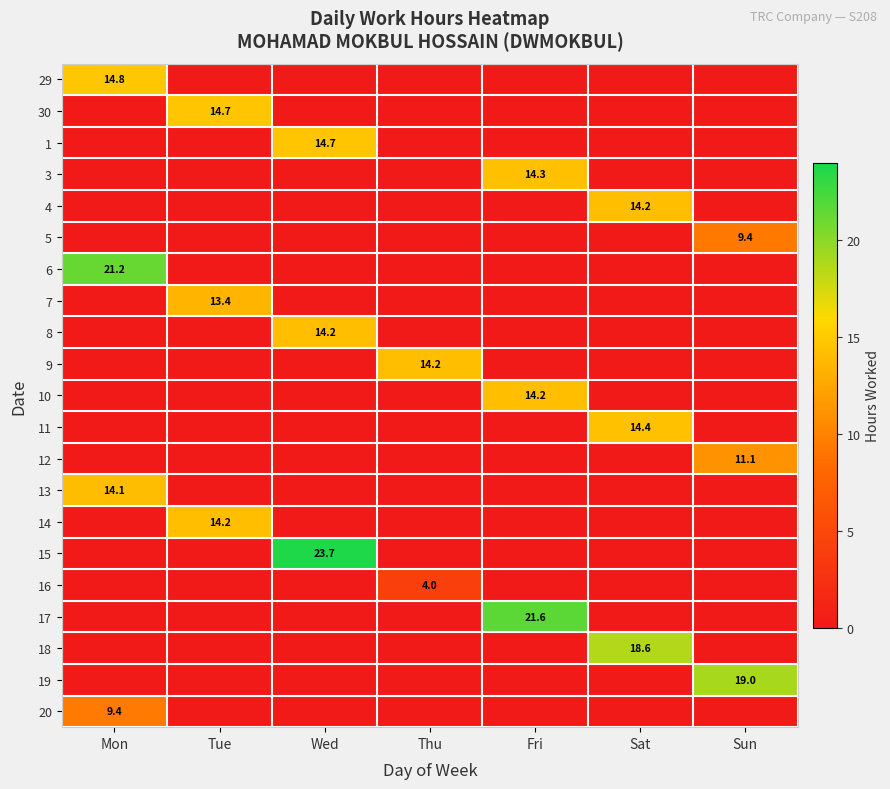

At which label does 15 reach its peak?

Wed